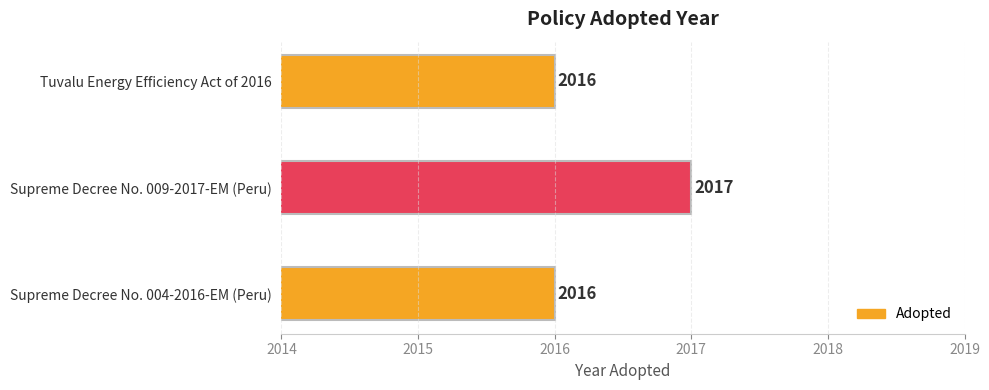

Approximately how many times larger is the value at Supreme Decree No. 004-2016-EM (Peru) compared to Tuvalu Energy Efficiency Act of 2016?

1.0